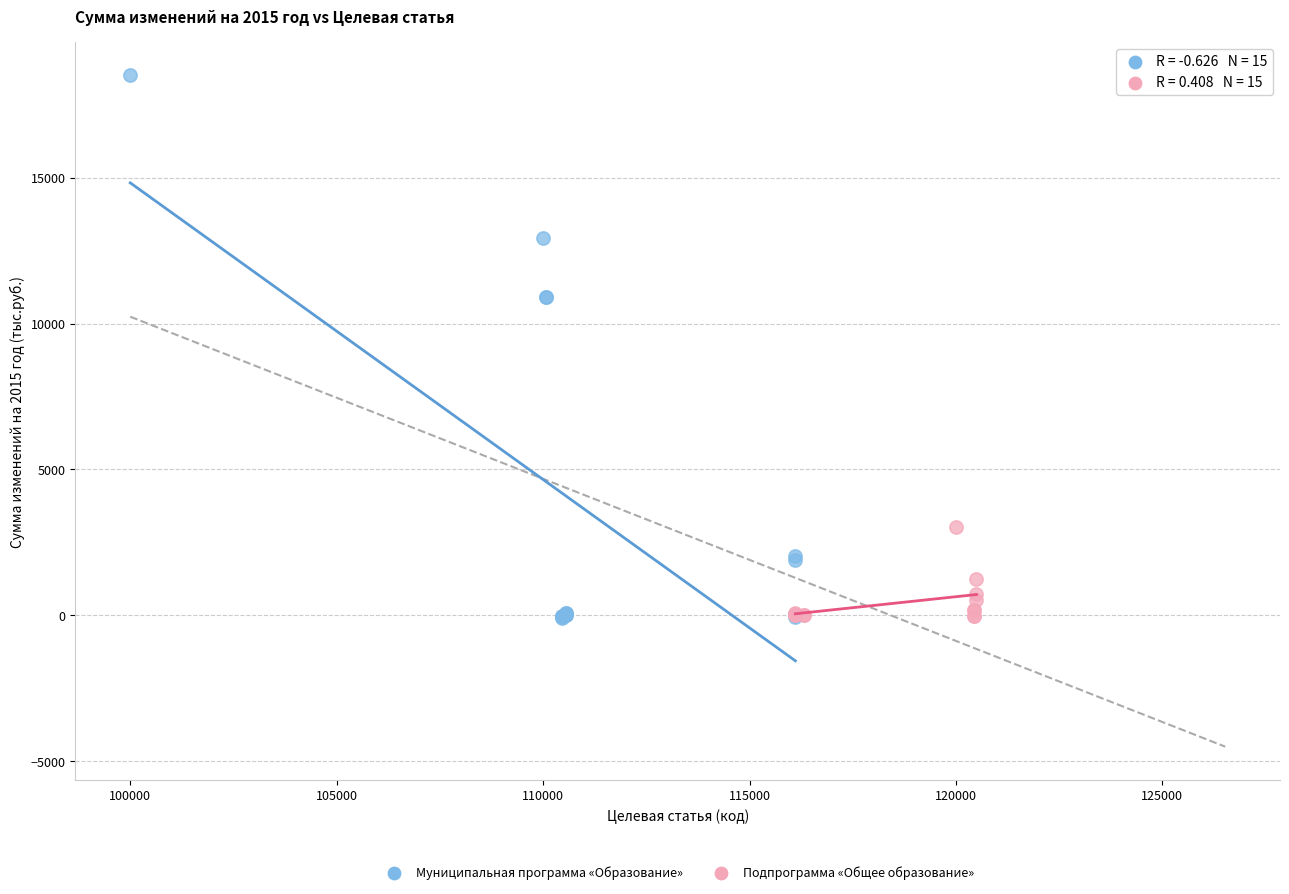

Which series has the largest Y range (max minus min)?

Муниципальная программа «Образование»